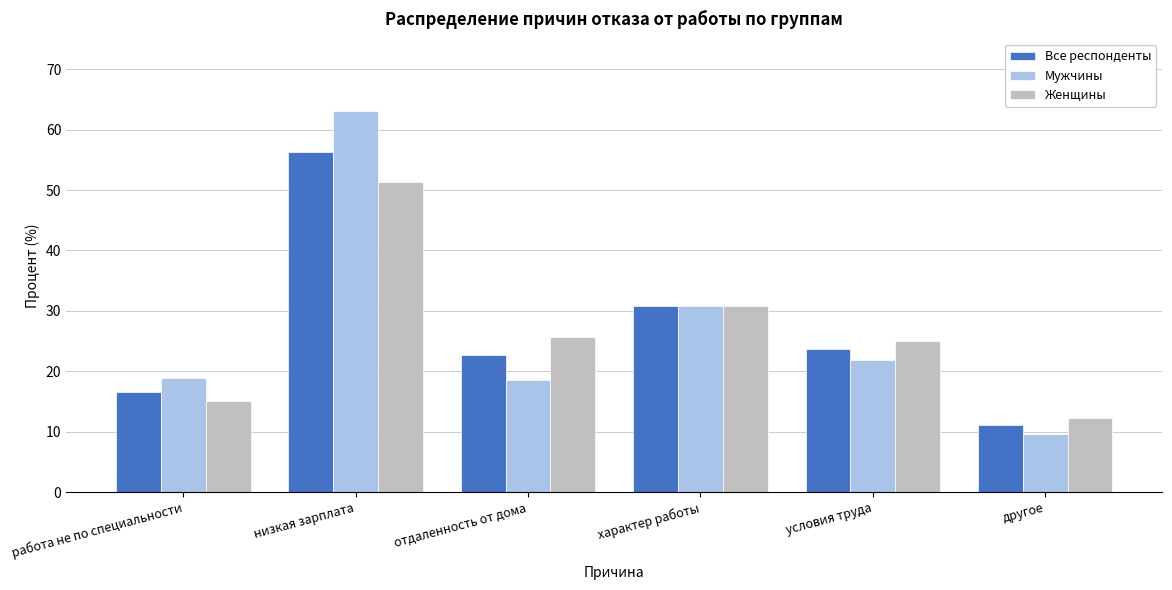

At which label is Мужчины closest to 36?

характер работы